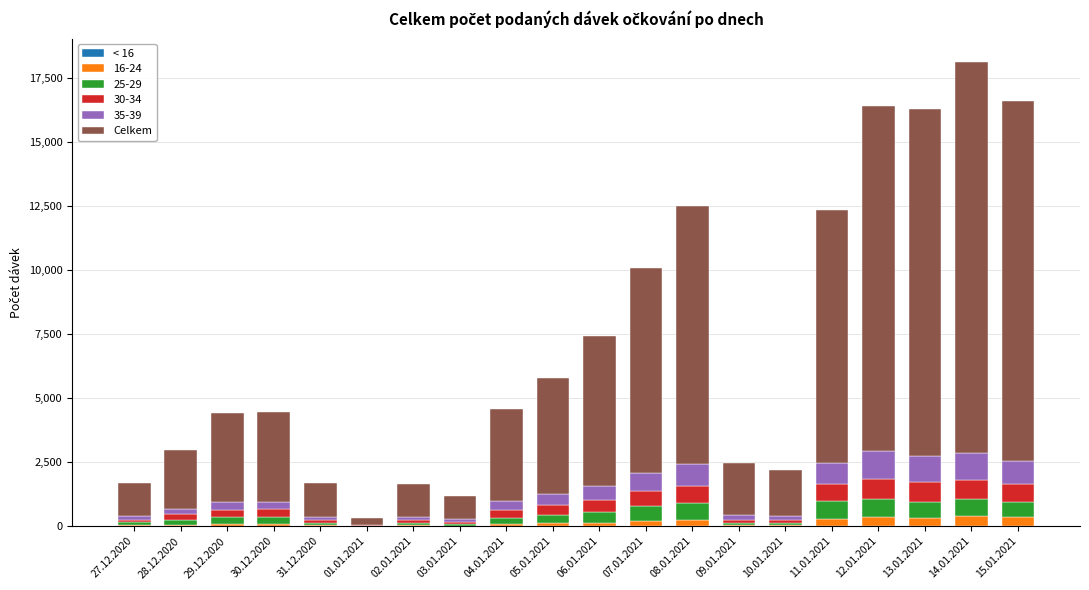

At which label does Celkem first exceed 3605?

05.01.2021